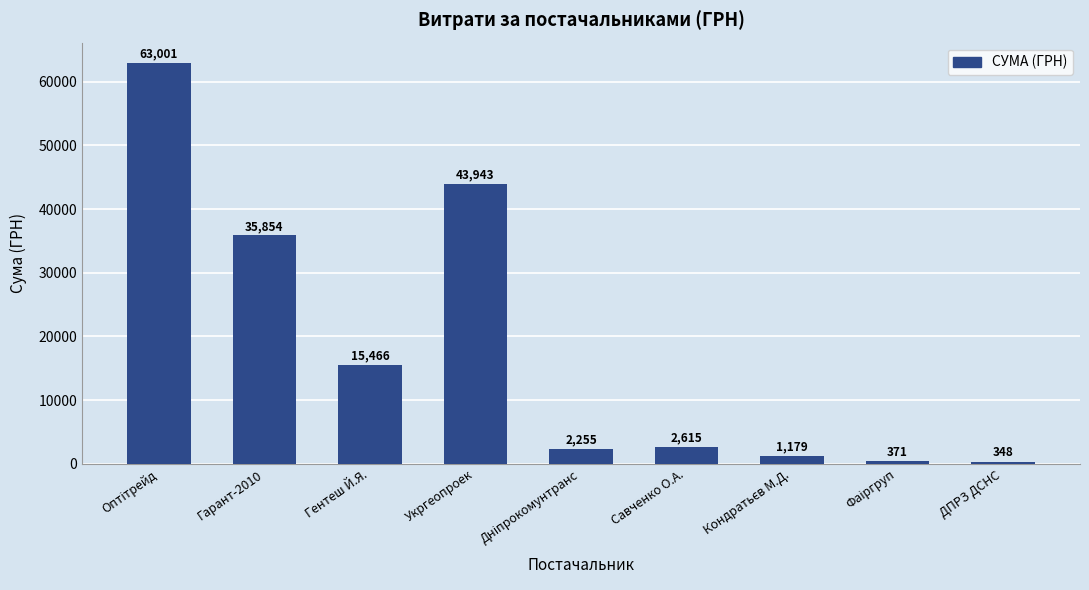

True or false: the data shows 43943.4 at Укргеопроек.

True